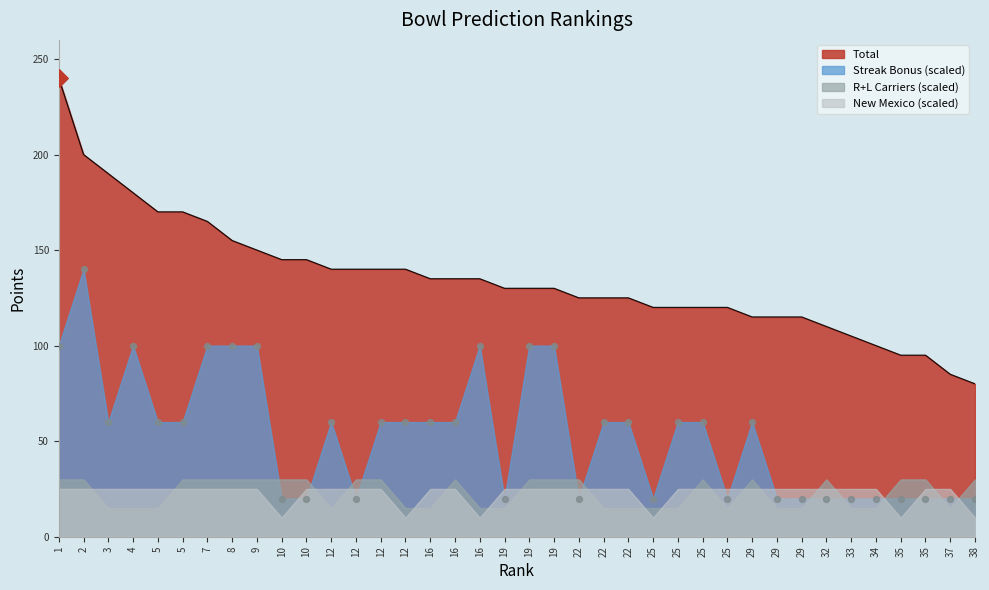

What is the total value across all series at 12?

200